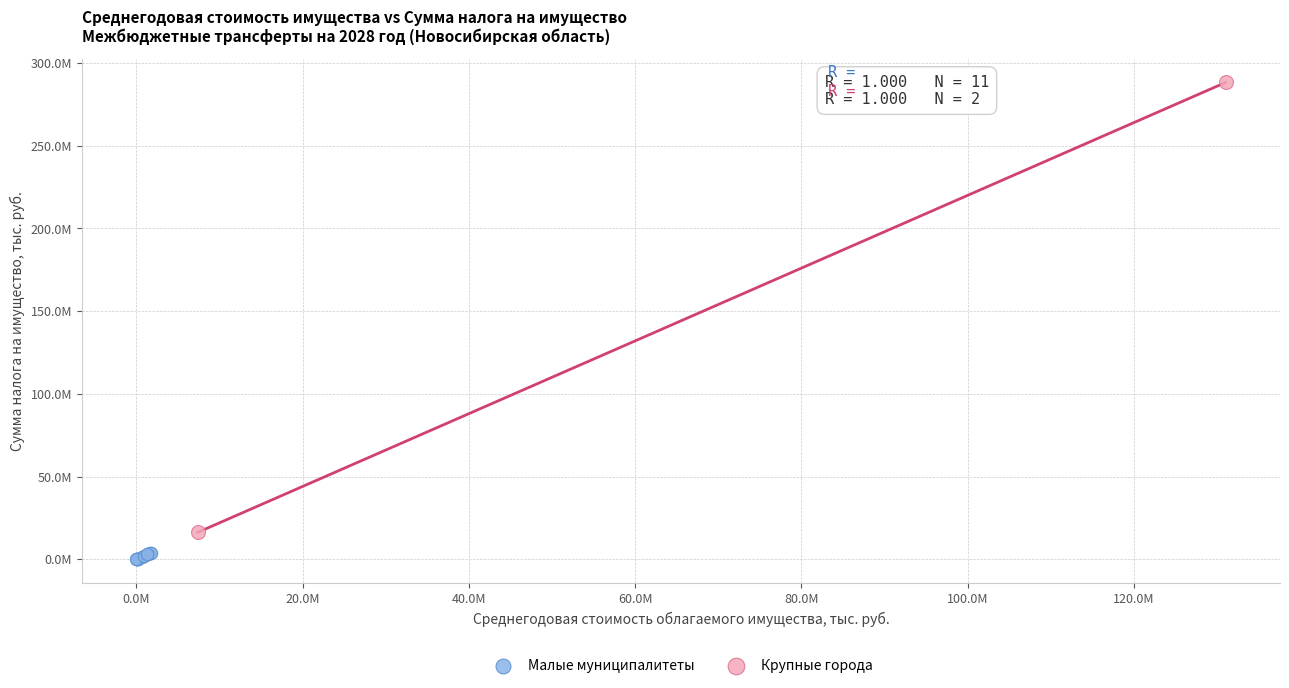

Which series reaches the maximum Y coordinate?

Крупные города